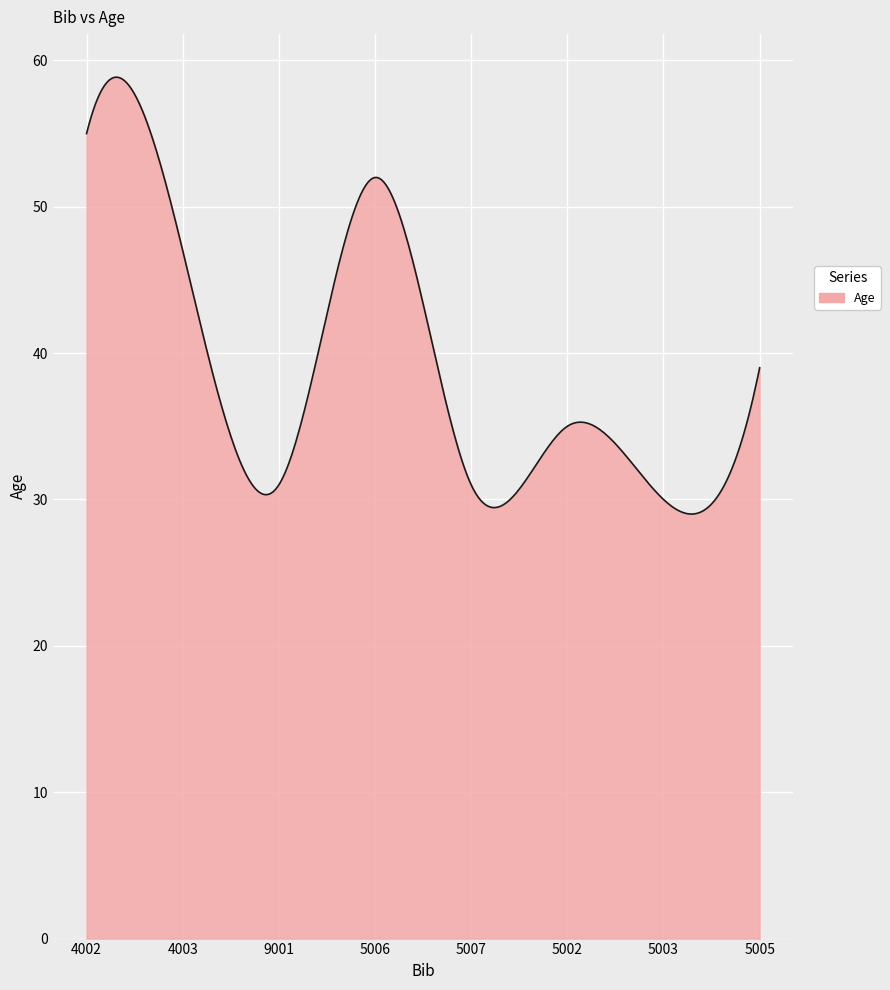

What is the minimum value shown in the chart?

29.0